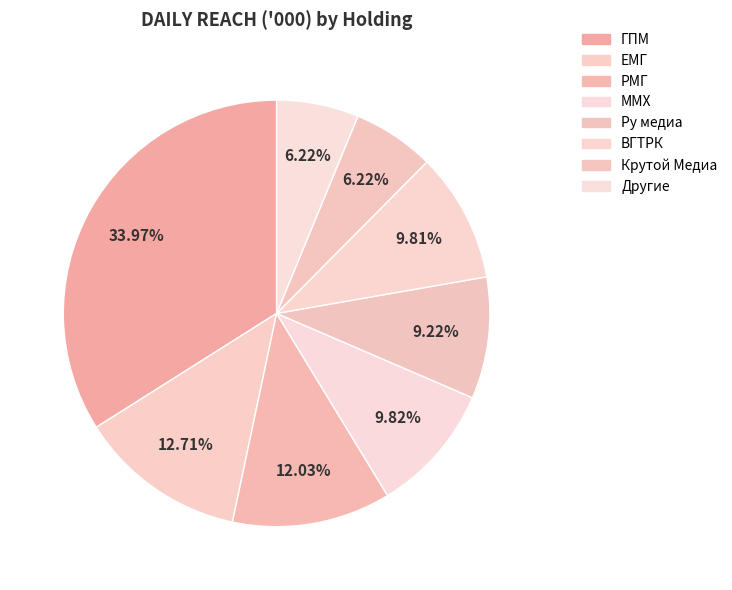

Does any single category account for the majority?

No